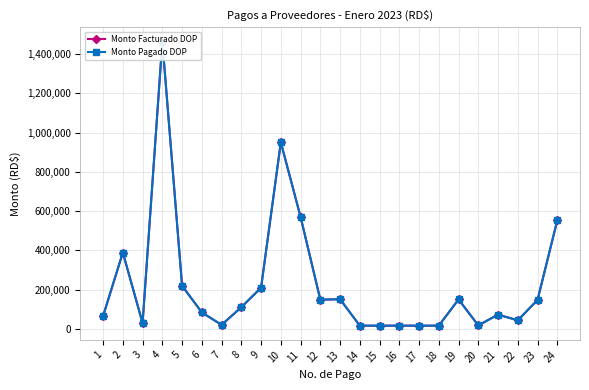

Where does the Monto Facturado DOP series first go above 110500?

2